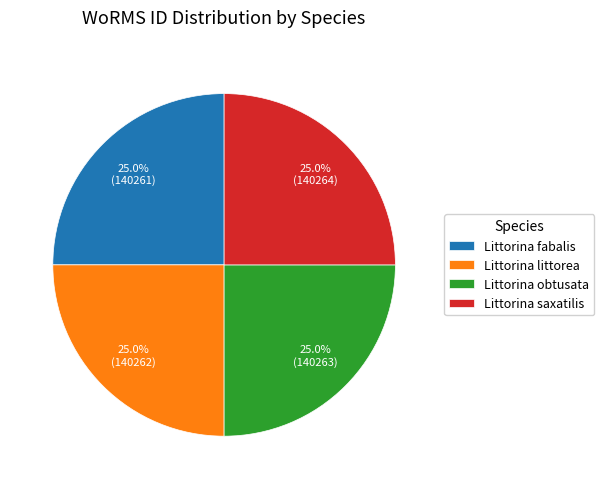

Count the number of slices in the pie.

4